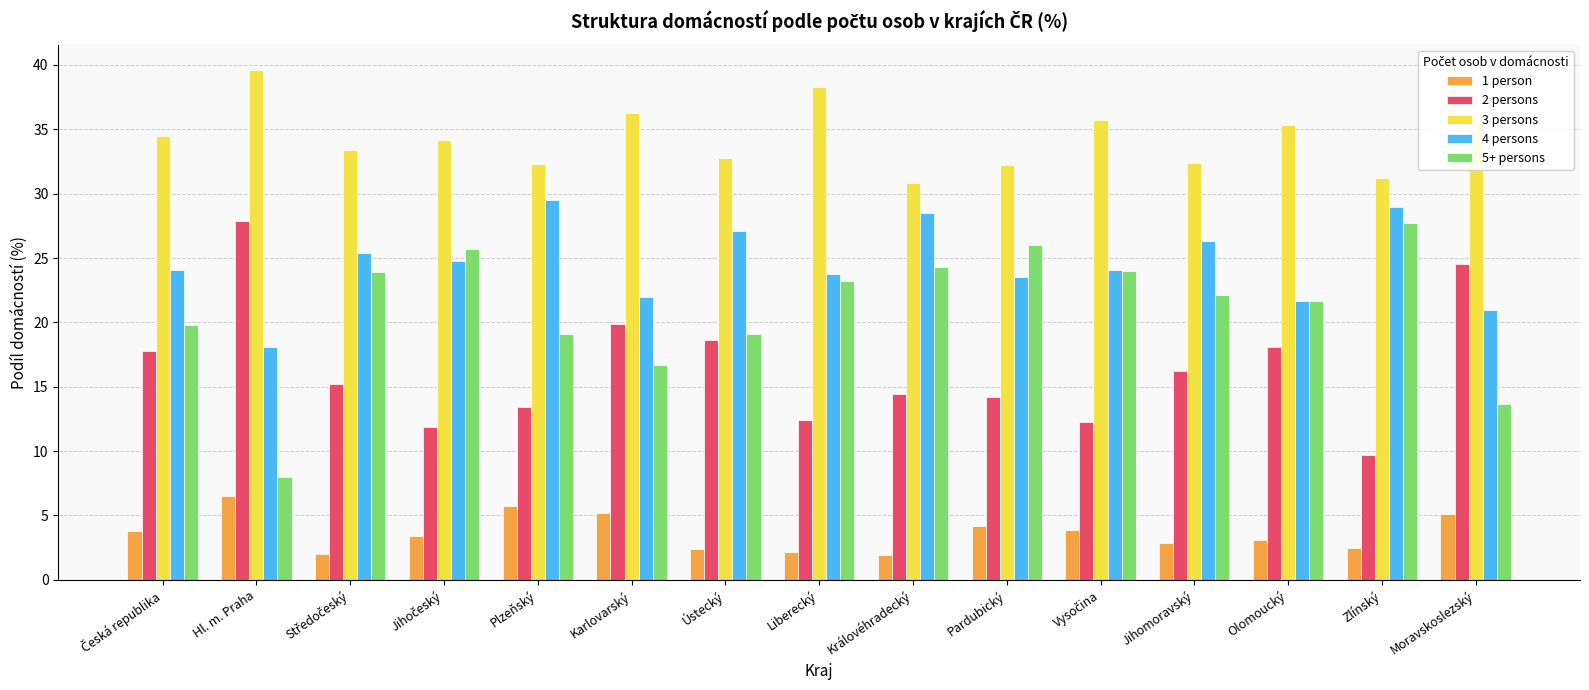

Which series has the largest total across all categories?

3 persons